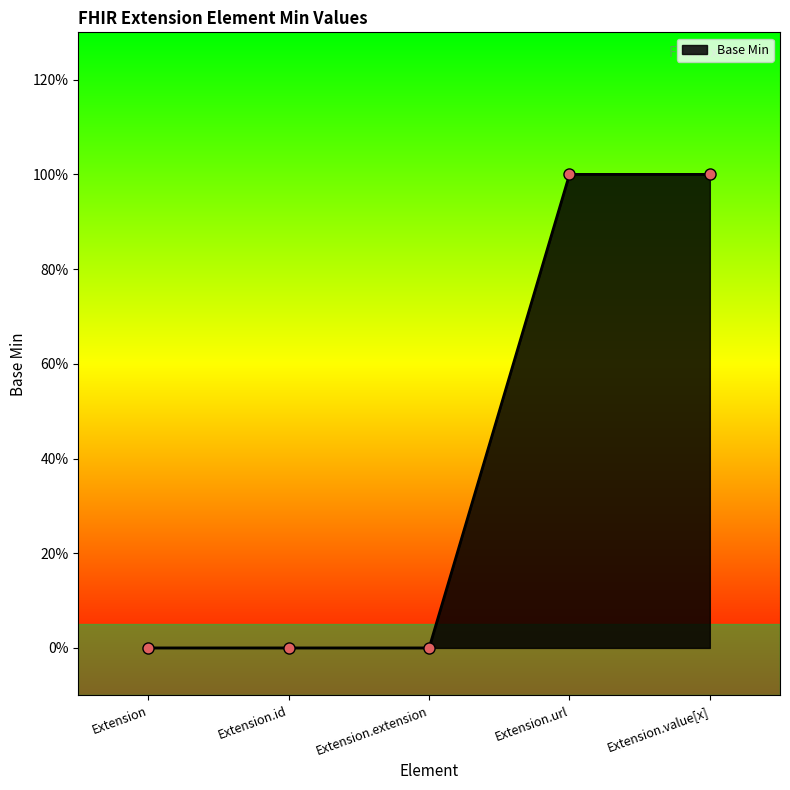

True or false: there are more than 1 points higher than both neighbors.

False